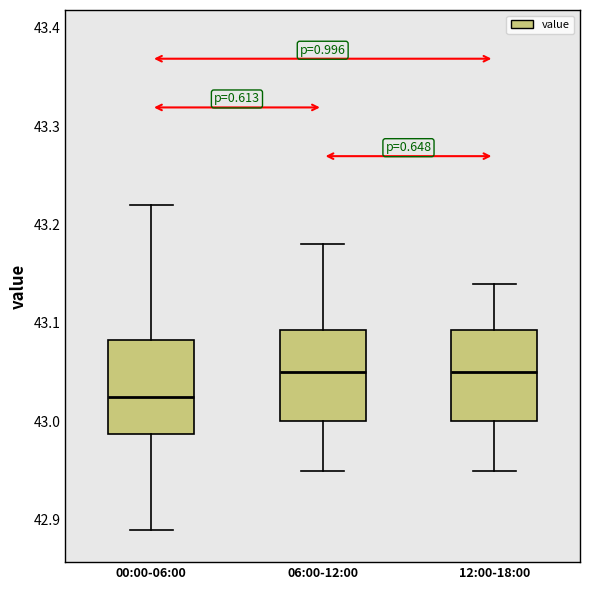

Reading left to right, transcribe this box plot: for each box, give where its median line is, the range the box spans, and where its two whiskers end, as read against the y-axis. The values are not printed on the chart, so give them approximately, as read against the axis.

00:00-06:00: median 43.03, box 42.99 to 43.08, whiskers 42.89 to 43.22
06:00-12:00: median 43.05, box 43.00 to 43.09, whiskers 42.95 to 43.18
12:00-18:00: median 43.05, box 43.00 to 43.09, whiskers 42.95 to 43.14